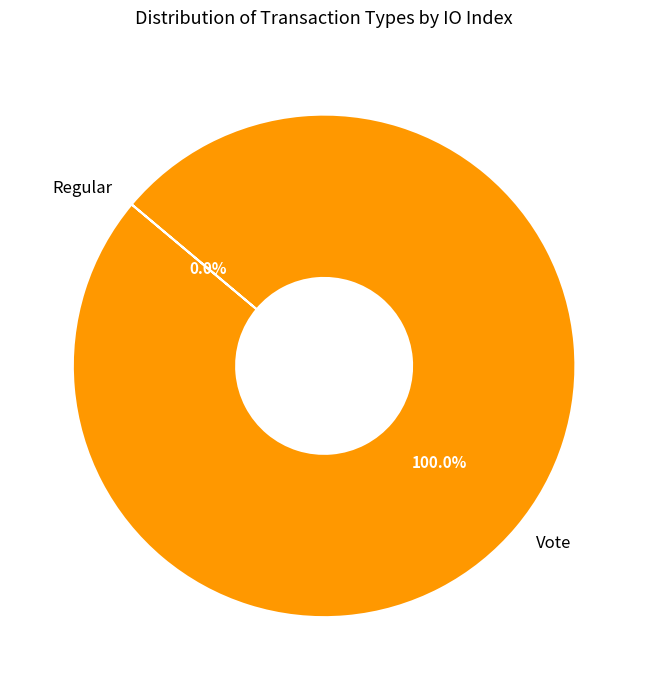

Which slice is the largest?

Vote